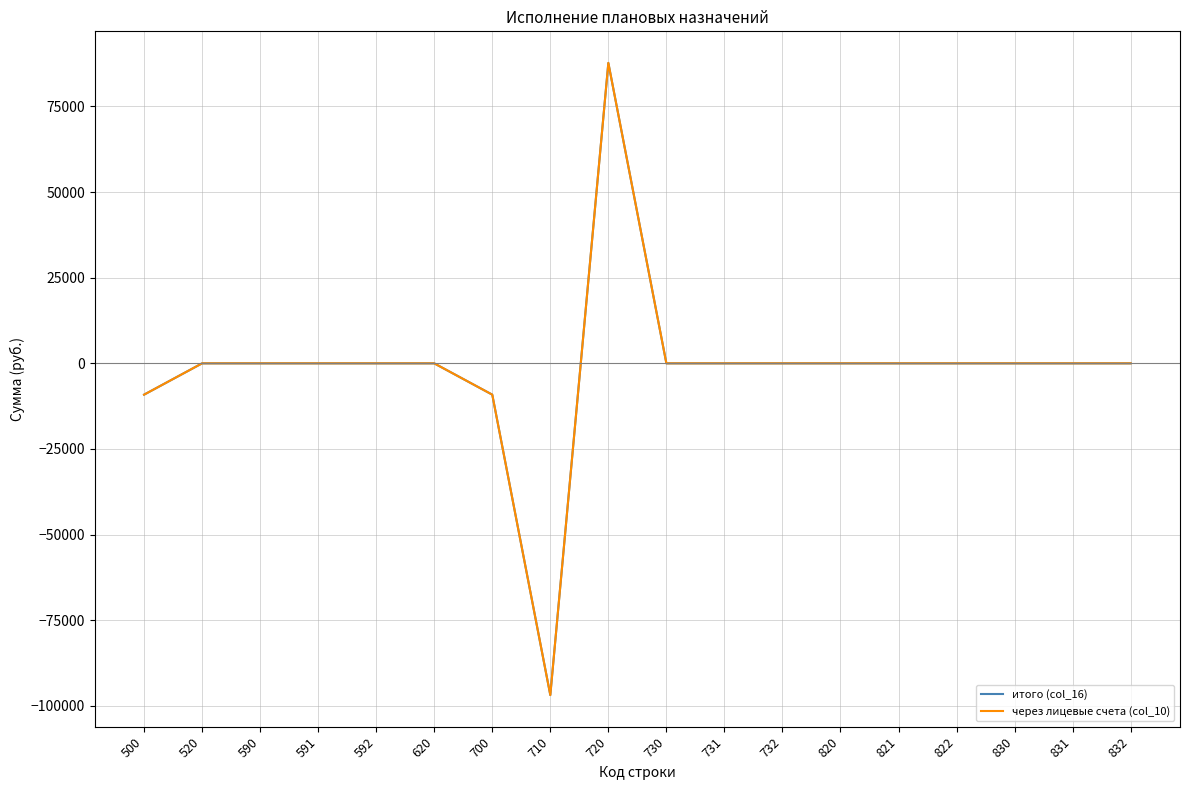

True or false: через лицевые счета (col_10) and итого (col_16) intersect in this chart.

False